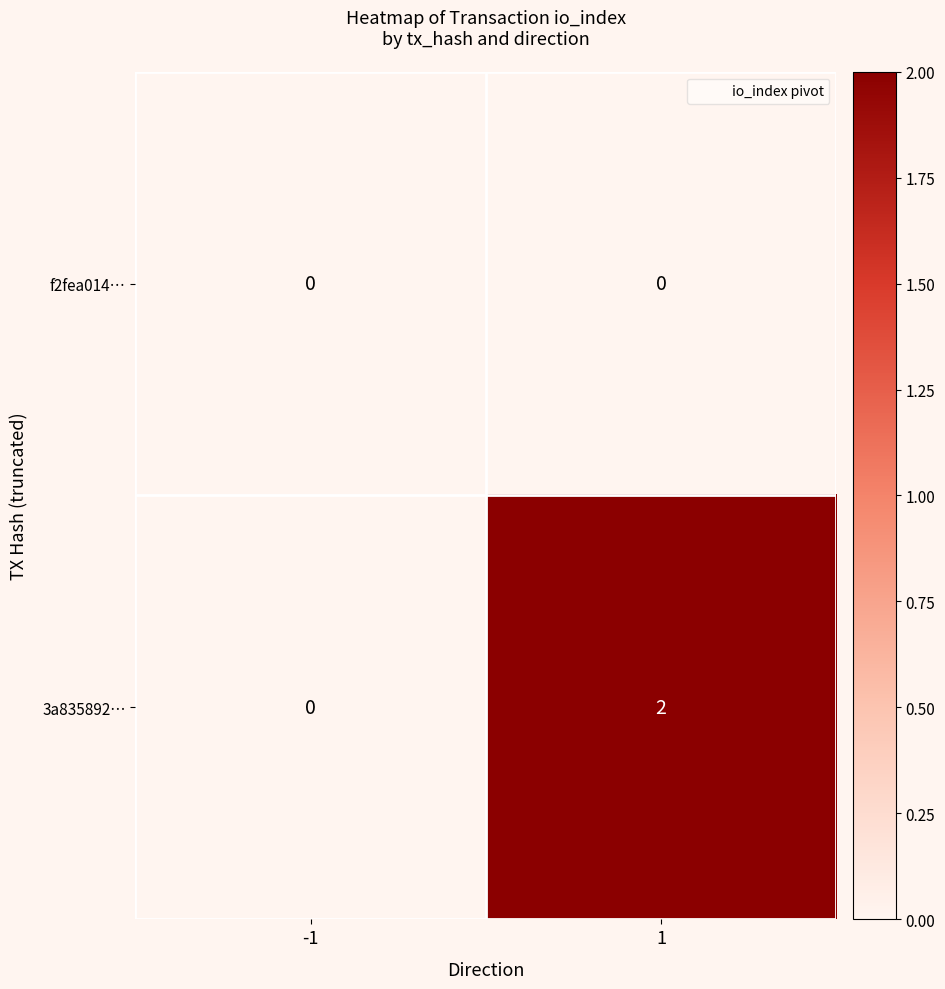

The value of 3a835892… at -1 is 0. True or false?

True